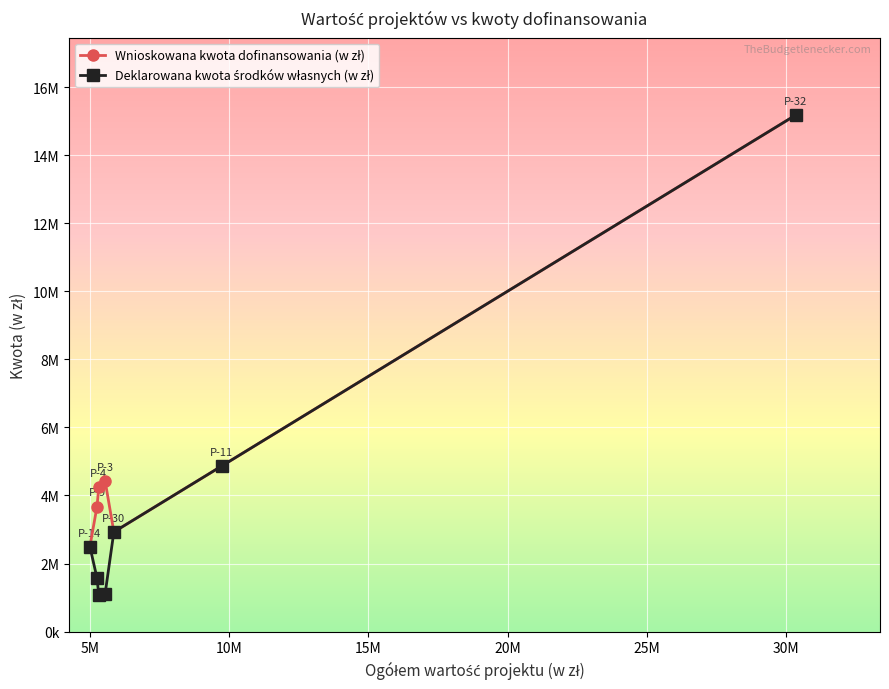

In Wnioskowana kwota dofinansowania (w zł), how many points are lower than both neighbors (excluding endpoints)?

1